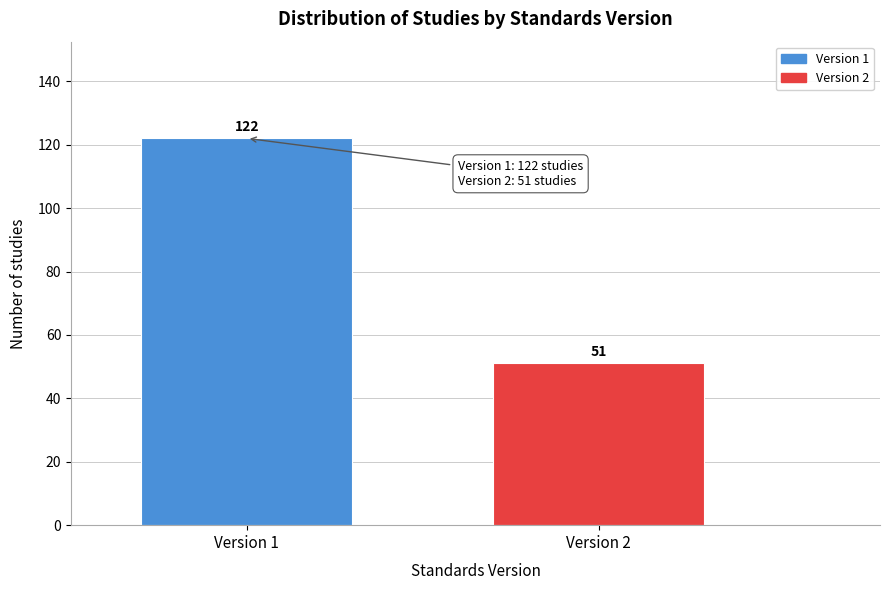

Reading left to right, list all the values displayed in this chart.

122	51